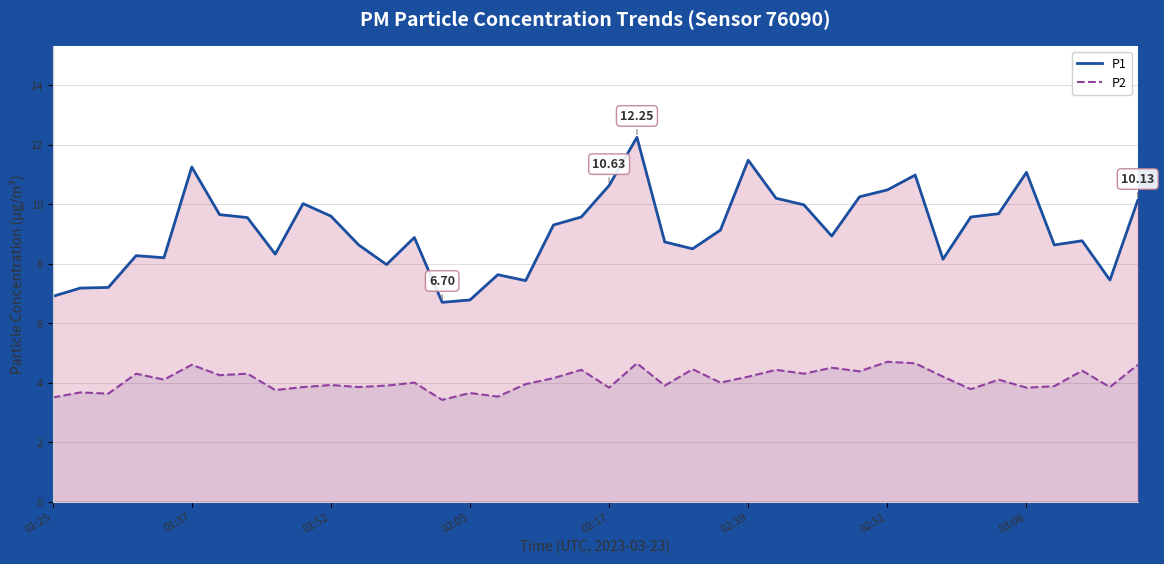

What is the average value of the P2 series?

4.1